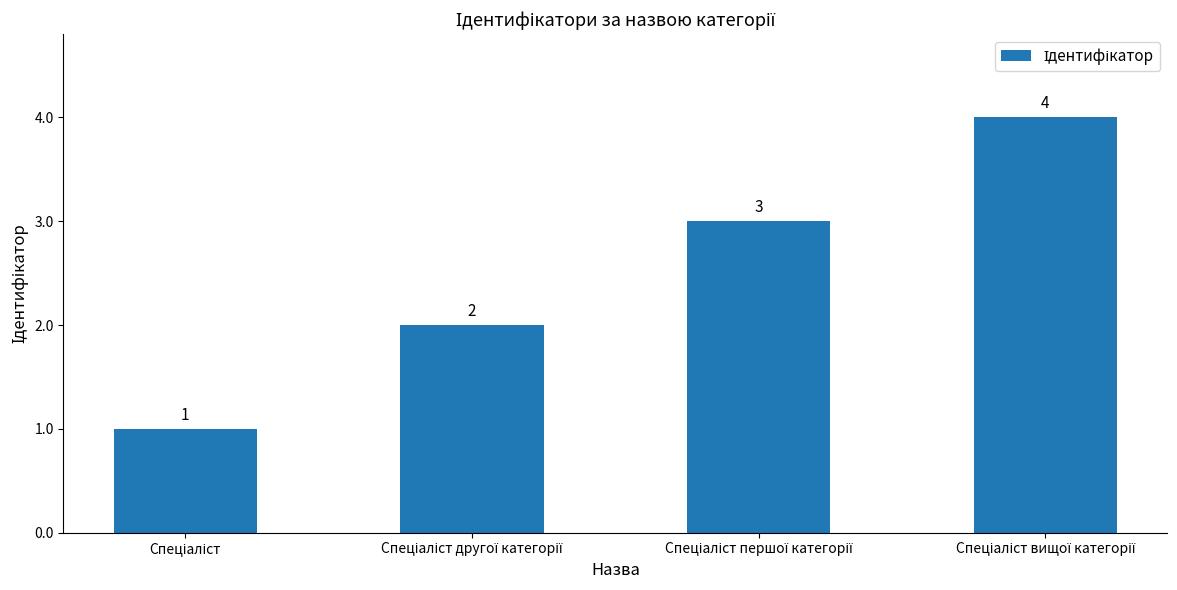

What is the maximum value shown in the chart?

4